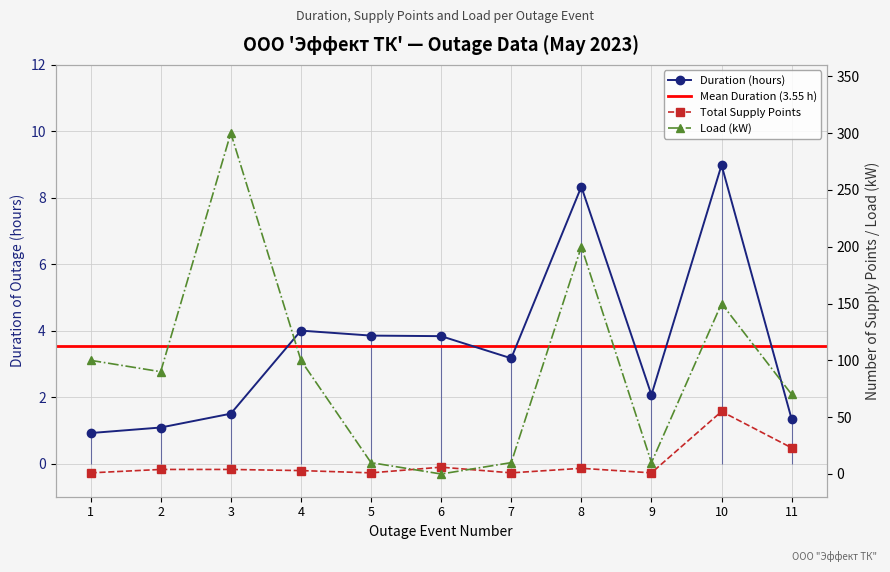

What is the difference between the second highest and minimum values in the Load (kW) series?

200.0